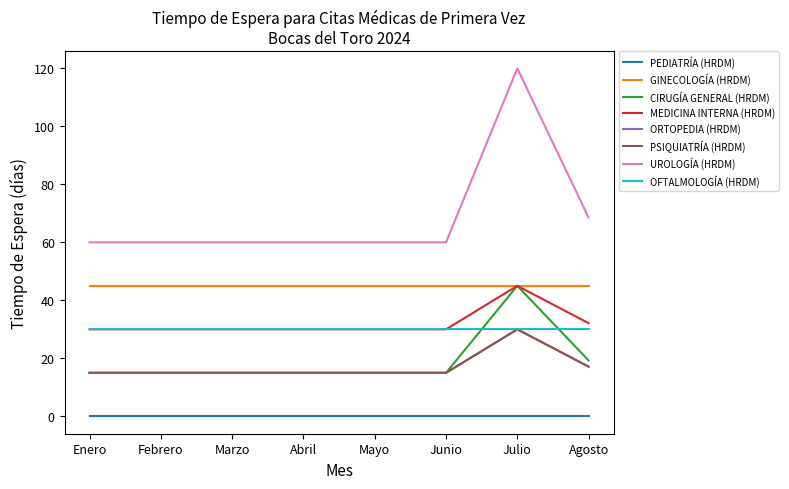

Does the chart display data point markers on the line(s)?

No